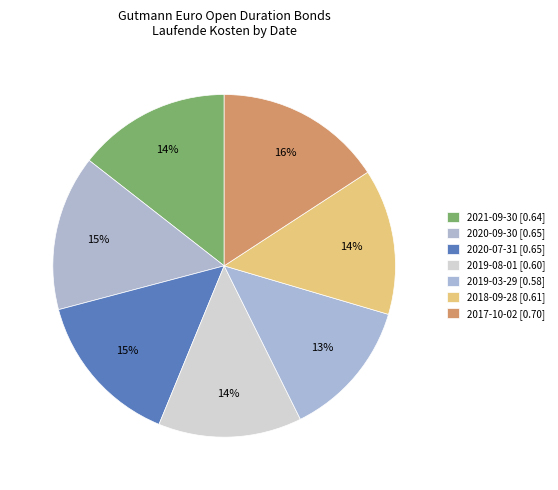

What portion of the pie excludes 2017-10-02?

84.2%